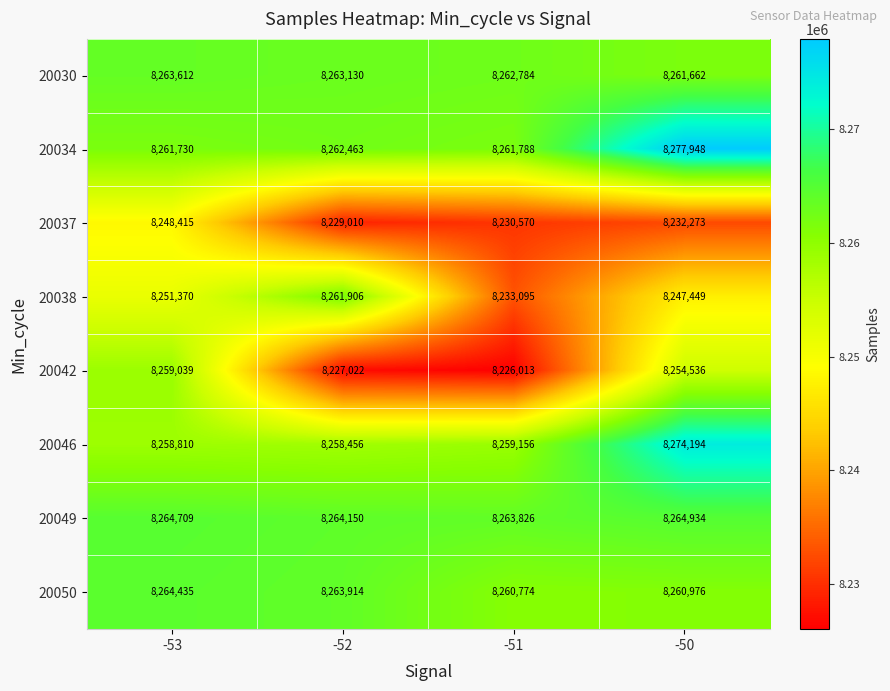

At how many categories does at least one series exceed 8270446?

1